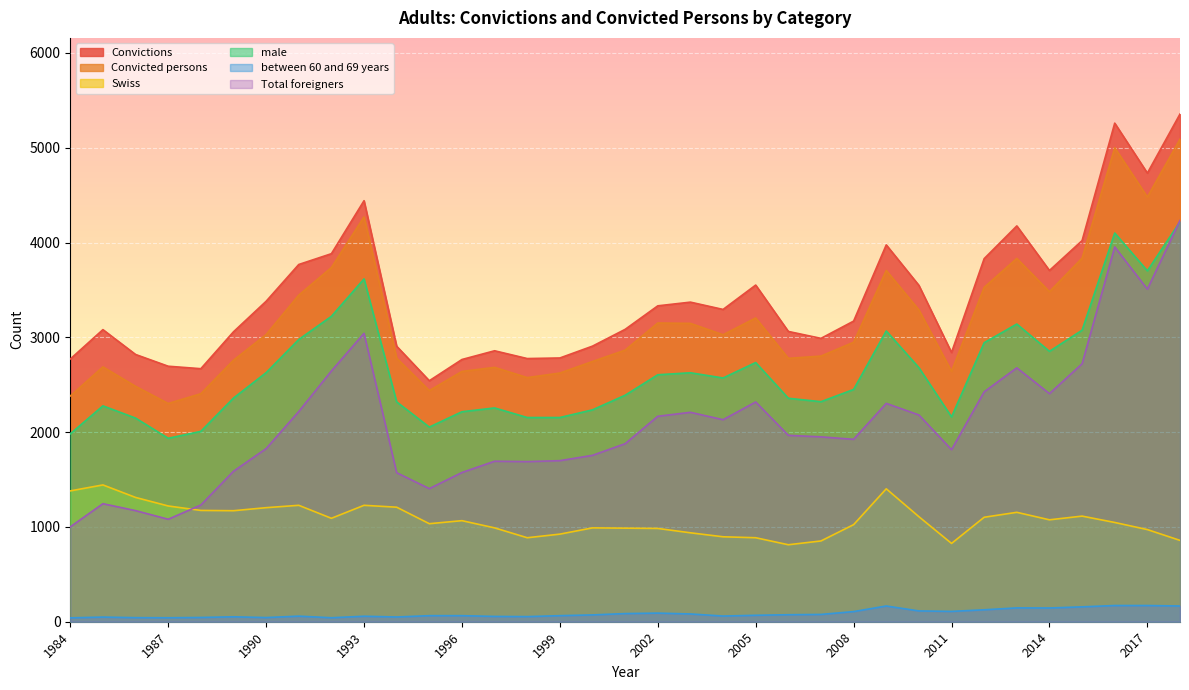

Reading left to right, transcribe all the data shown in this chart.

Convictions: 2771	3081	2819	2695	2669	3058	3380	3768	3882	4441	2906	2542	2766	2858	2776	2782	2907	3084	3332	3371	3294	3551	3062	2989	3171	3975	3548	2840	3830	4175	3705	4020	5259	4732	5355
Convicted persons: 2381	2688	2483	2302	2405	2758	3029	3445	3736	4270	2780	2438	2640	2683	2575	2623	2745	2865	3151	3147	3027	3204	2778	2802	2948	3705	3289	2641	3527	3832	3481	3835	5000	4480	5090
Swiss: 1380	1443	1311	1221	1174	1171	1203	1228	1091	1228	1208	1034	1066	990	886	924	990	987	984	938	896	886	812	852	1024	1402	1108	826	1102	1154	1075	1114	1047	972	858
male: 1982	2277	2148	1935	2008	2359	2627	2977	3221	3616	2319	2053	2215	2255	2154	2154	2235	2389	2605	2626	2571	2734	2357	2321	2450	3067	2680	2161	2943	3140	2852	3075	4100	3701	4219
between 60 and 69 years: 41	49	43	42	45	52	44	59	42	58	50	64	64	56	54	64	72	86	91	82	60	68	74	77	107	166	114	109	126	146	145	157	171	171	166
Total foreigners: 1001	1245	1172	1081	1231	1587	1826	2217	2645	3042	1572	1404	1574	1693	1689	1699	1755	1878	2167	2209	2131	2318	1966	1950	1924	2303	2181	1815	2425	2678	2406	2721	3953	3508	4232